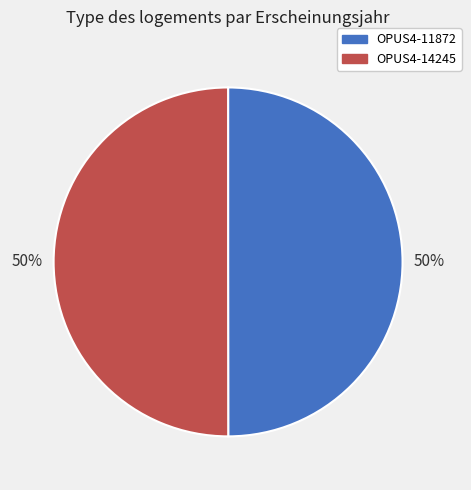

Is the sum of OPUS4-14245 and OPUS4-11872 greater than half?

Yes